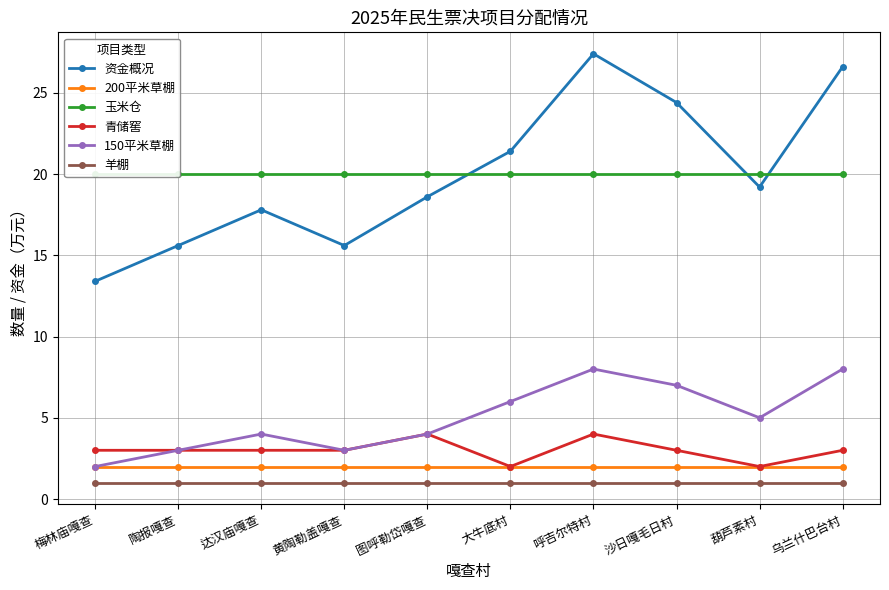

True or false: 玉米仓 and 羊棚 intersect in this chart.

False